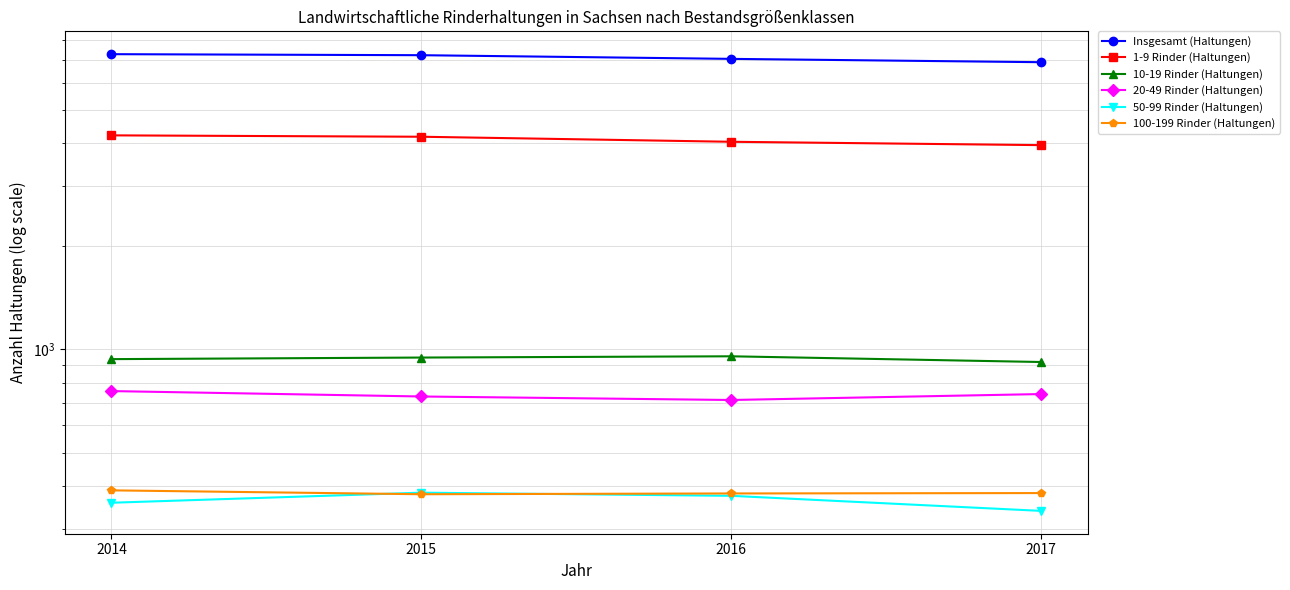

True or false: 50-99 Rinder (Haltungen) and 100-199 Rinder (Haltungen) cross at least once.

True